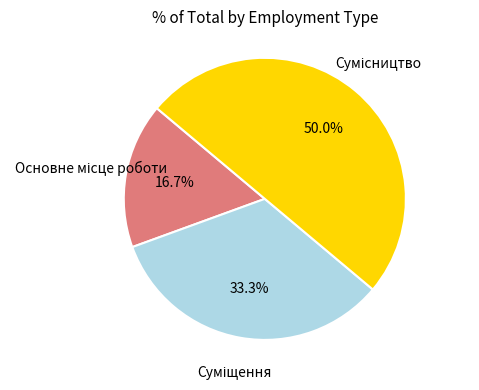

Count the number of slices in the pie.

3